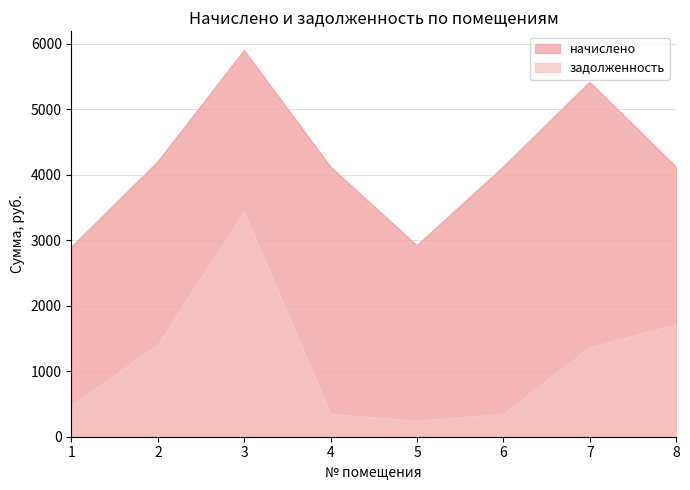

What is the difference between the начислено values at 1 and 8?

1224.6